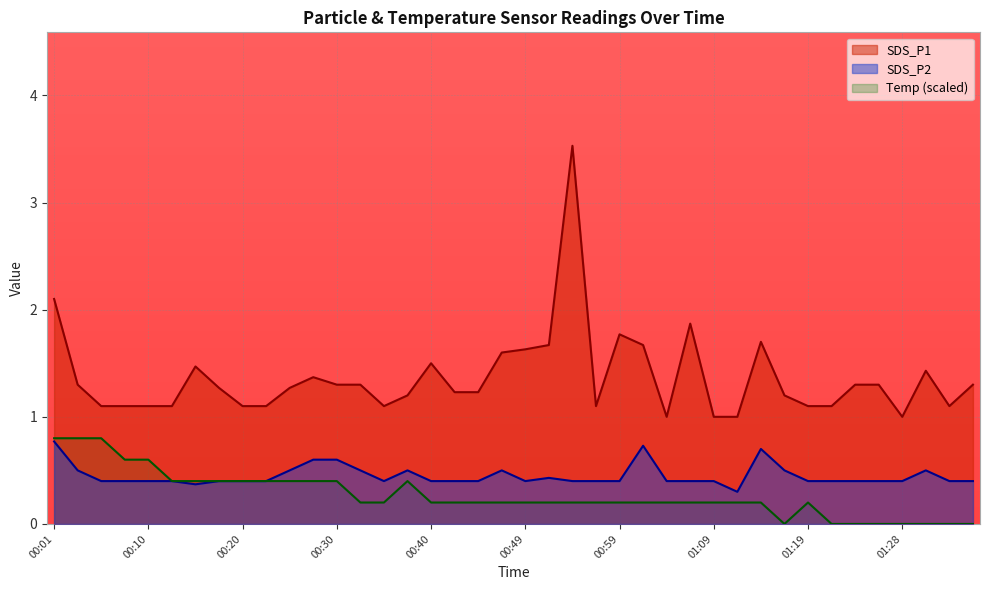

What value does the Temp series have at 00:20?

0.4